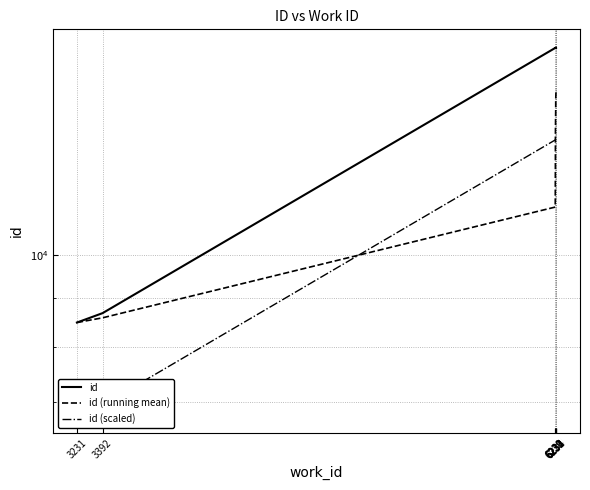

At which label does id reach its peak?

6234